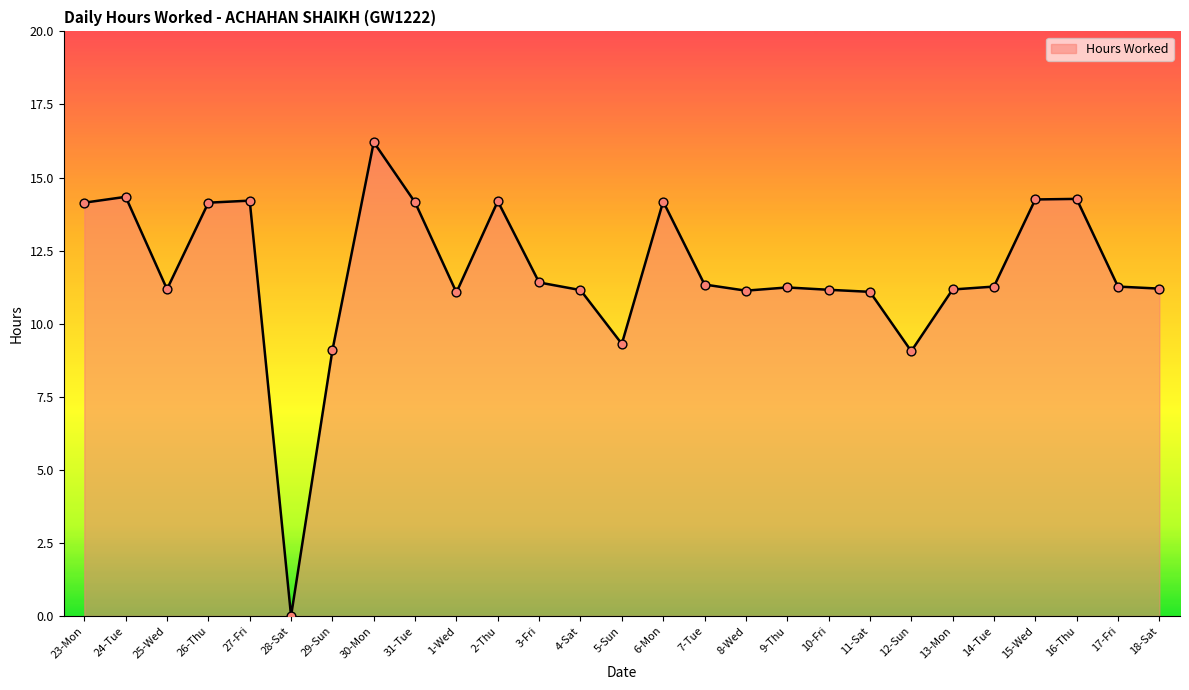

Approximately how many times larger is the value at 10-Fri compared to 23-Mon?

0.8